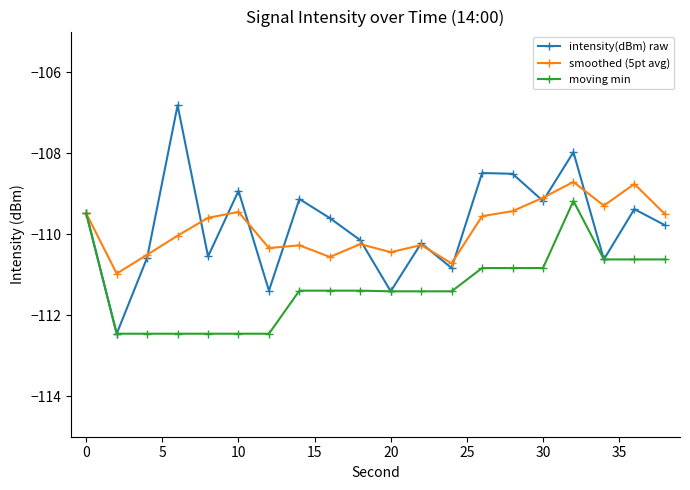

What is the value of the smoothed (5pt avg) point at the 9th from the left?

-110.6